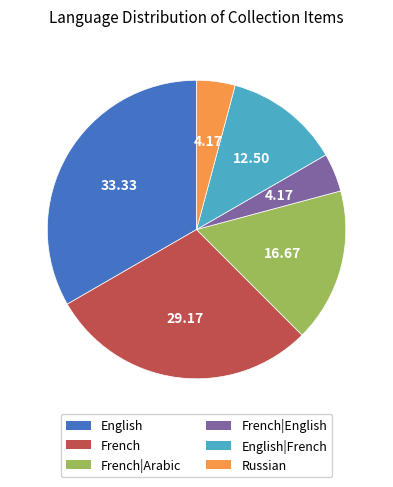

Is there any slice that represents more than half of the pie?

No